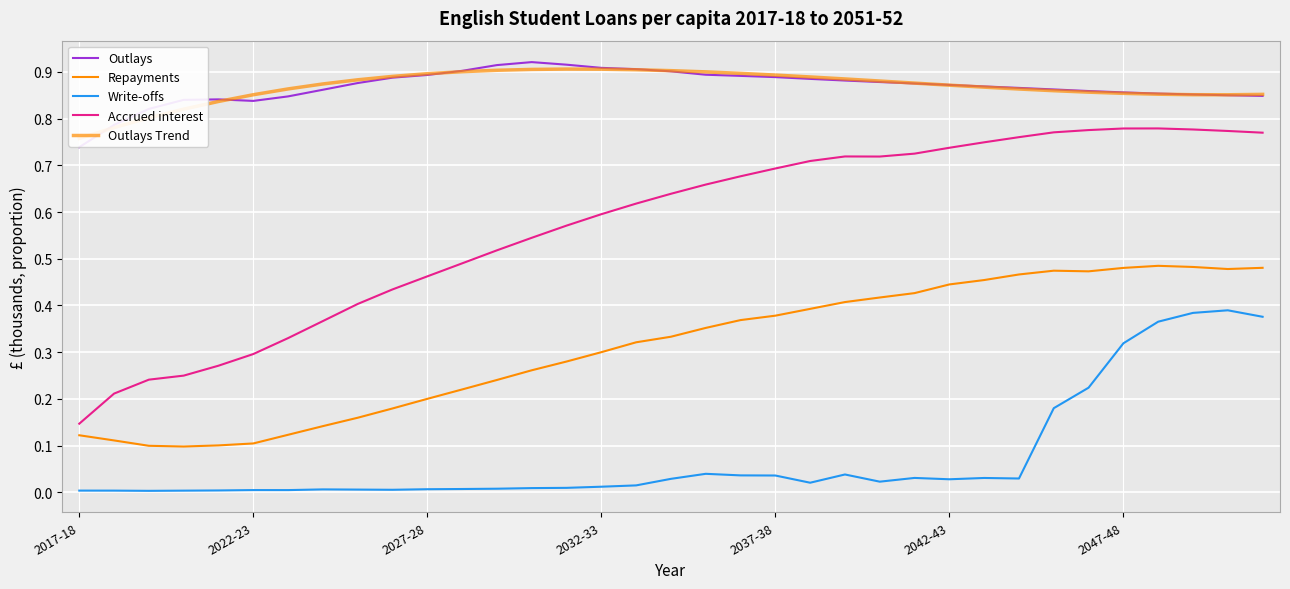

Which series has the largest total across all categories?

Outlays Trend